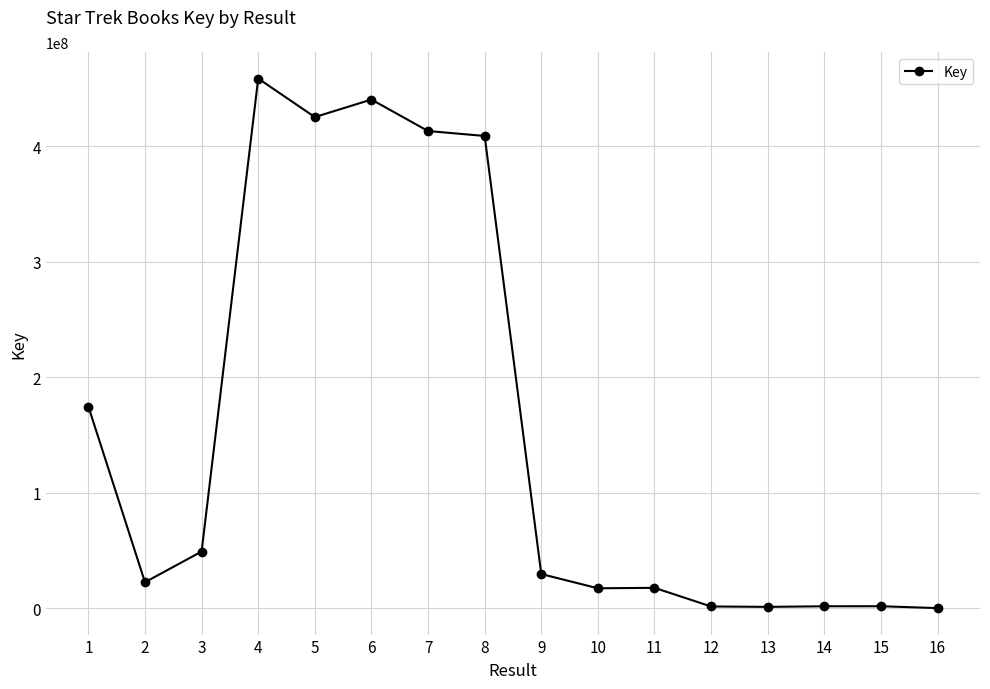

Is it true that the value at 4 is 601275061?

False